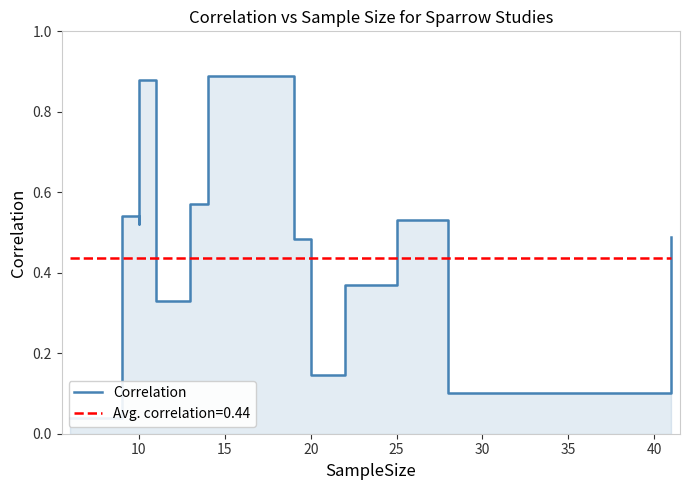

Is it true that the value at 20 is 0.3?

False